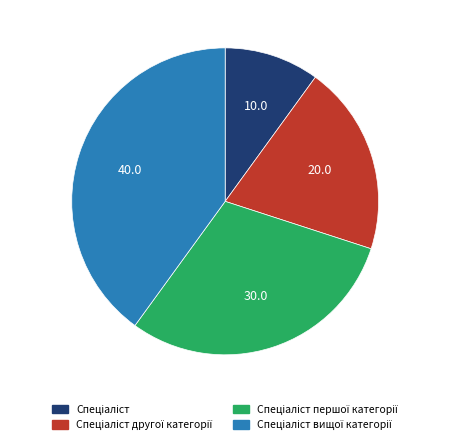

Is there any slice that represents more than half of the pie?

No